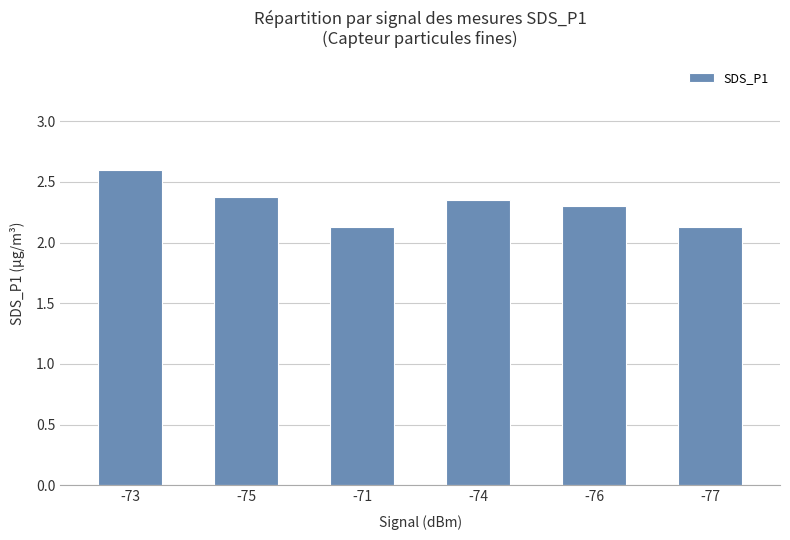

What is the label of the 6th bar from the left?

-77